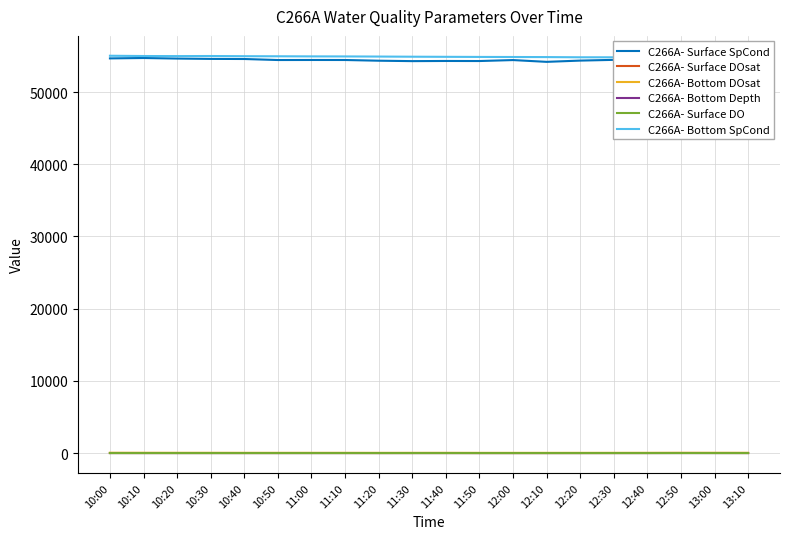

What value does the C266A- Bottom DOsat series have at 11:50?

31.6